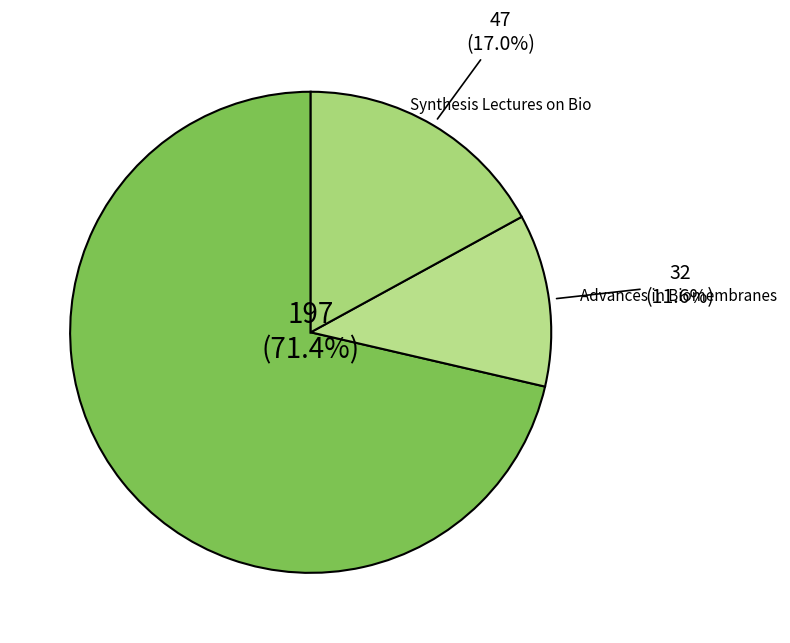

What is the smallest slice in the pie chart?

Advances in Biomembranes and Lipid Self-Assembly